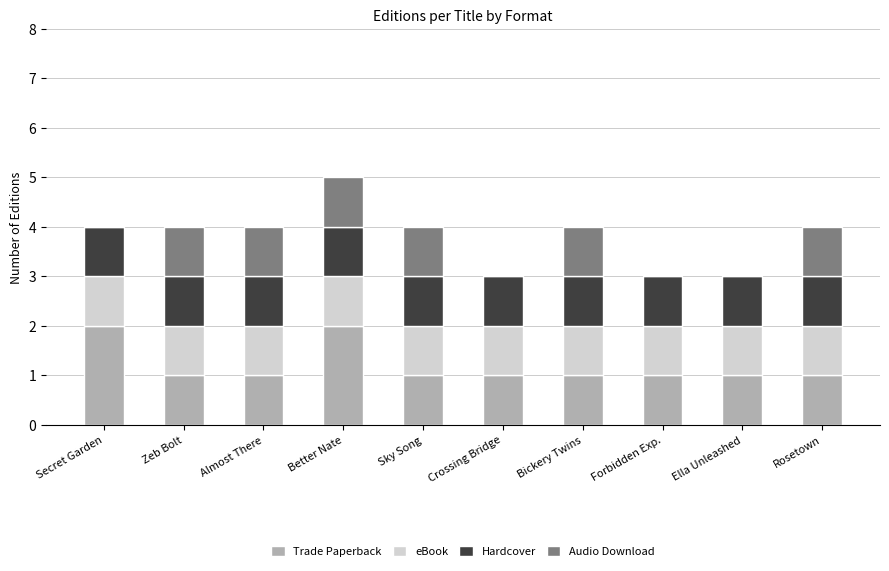

What is the sum of all Trade Paperback values?

12